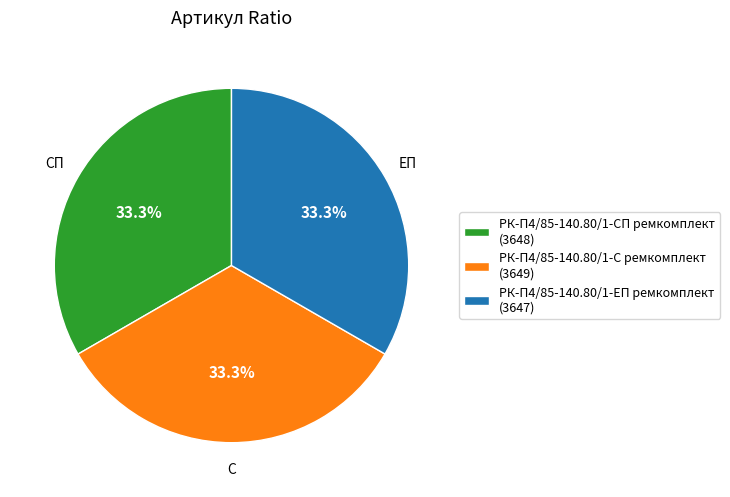

What percentage is the РК-П4/85-140.80/1-С ремкомплект slice, to the nearest percent?

33%